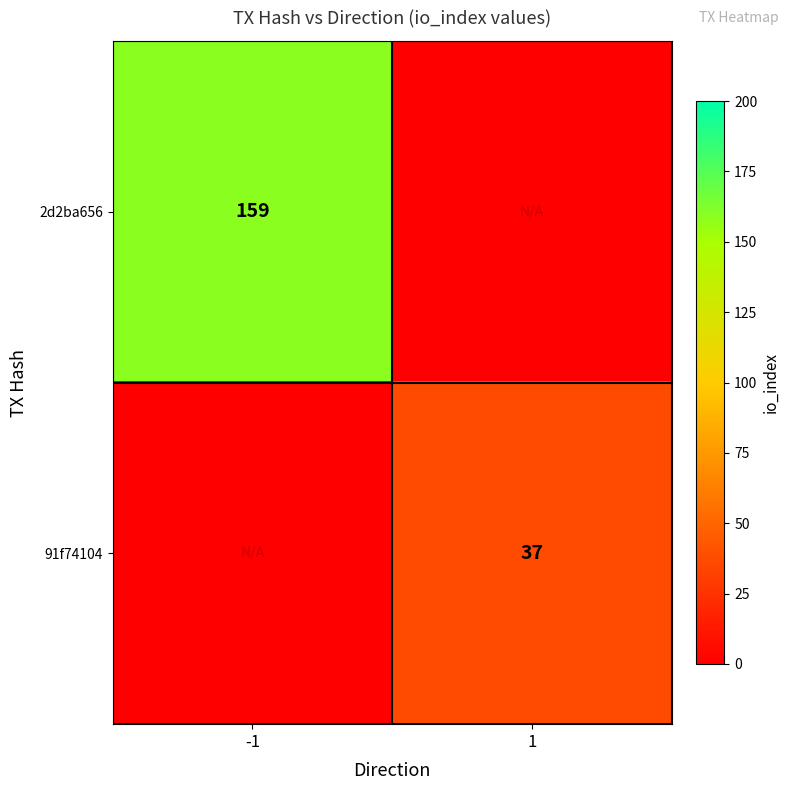

The 91f74104 series shows 49 at 1. True or false?

False